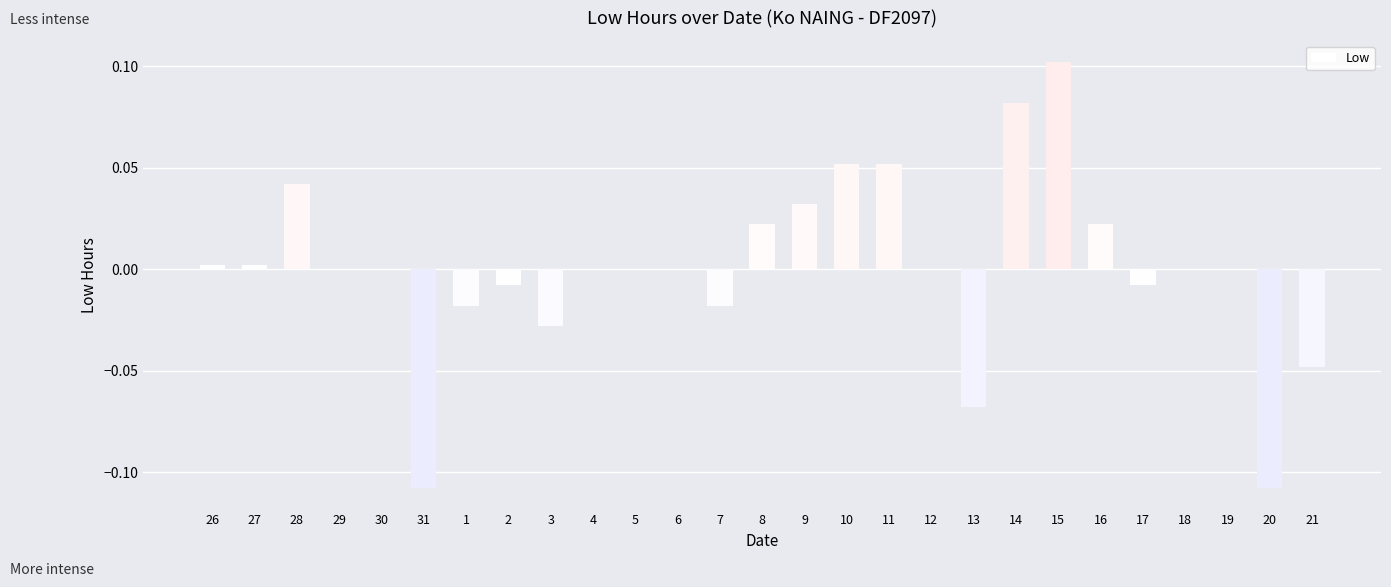

The value at 28 is 0.1. True or false?

False